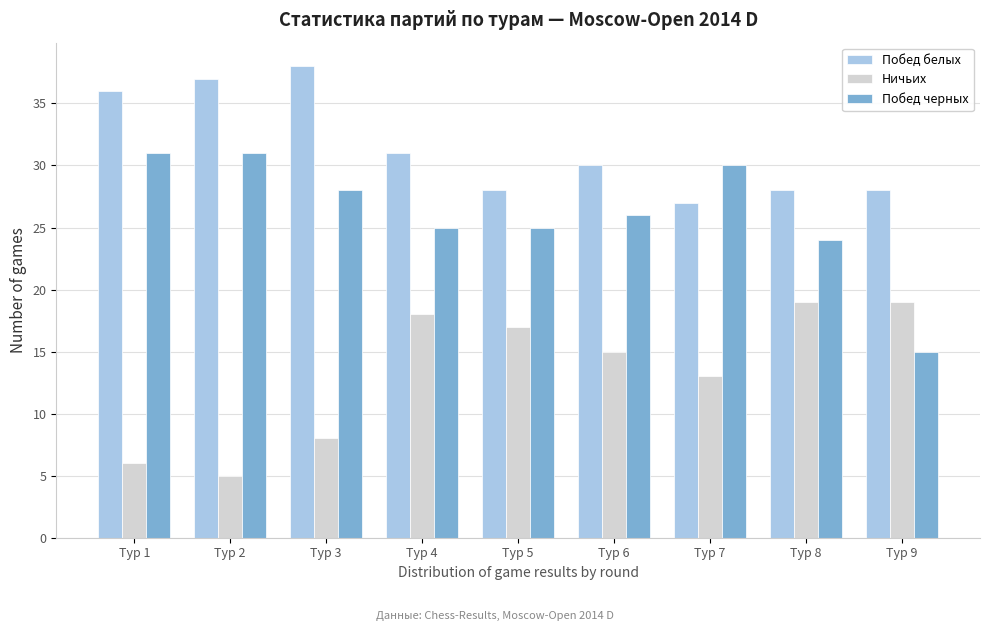

Reading left to right, transcribe all the data shown in this chart.

Побед белых: Тур 1=36	Тур 2=37	Тур 3=38	Тур 4=31	Тур 5=28	Тур 6=30	Тур 7=27	Тур 8=28	Тур 9=28
Ничьих: Тур 1=6	Тур 2=5	Тур 3=8	Тур 4=18	Тур 5=17	Тур 6=15	Тур 7=13	Тур 8=19	Тур 9=19
Побед черных: Тур 1=31	Тур 2=31	Тур 3=28	Тур 4=25	Тур 5=25	Тур 6=26	Тур 7=30	Тур 8=24	Тур 9=15